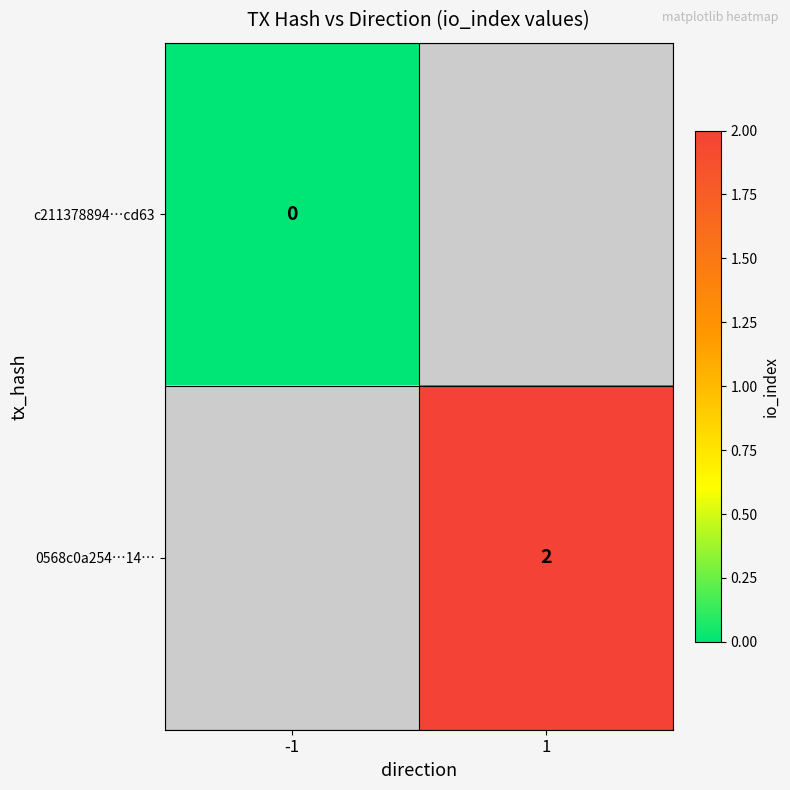

How many series are shown in this chart?

2